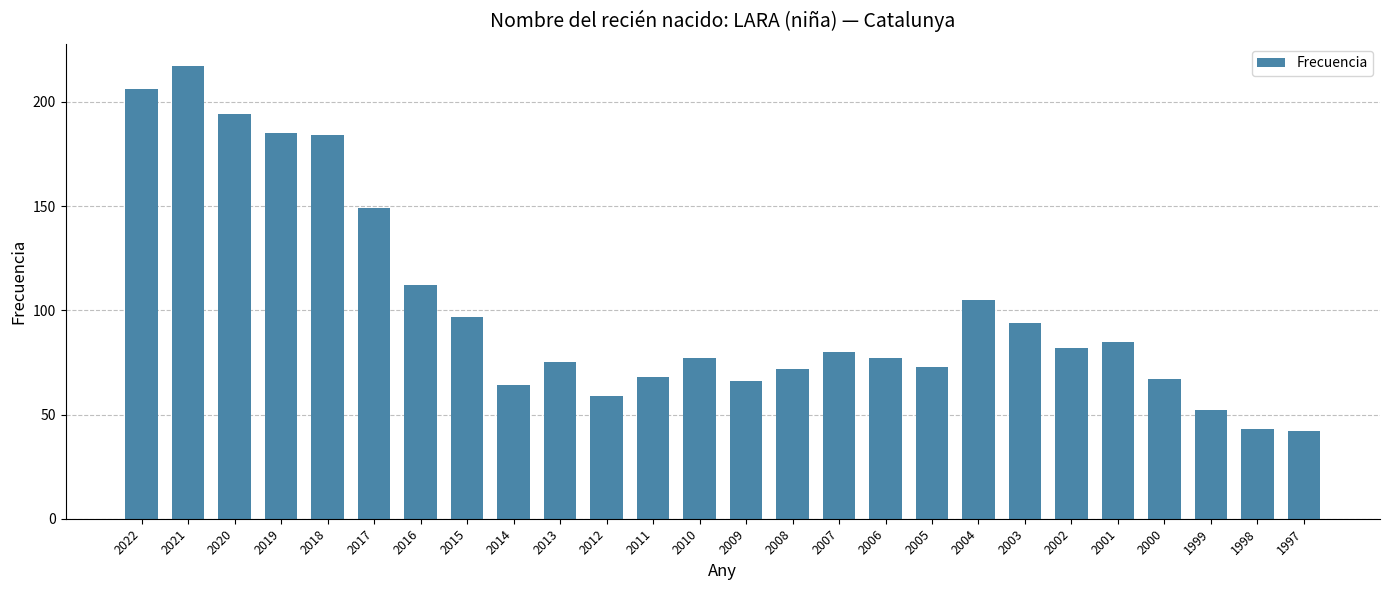

What is the sum of the values at 2013 and 2008?

147